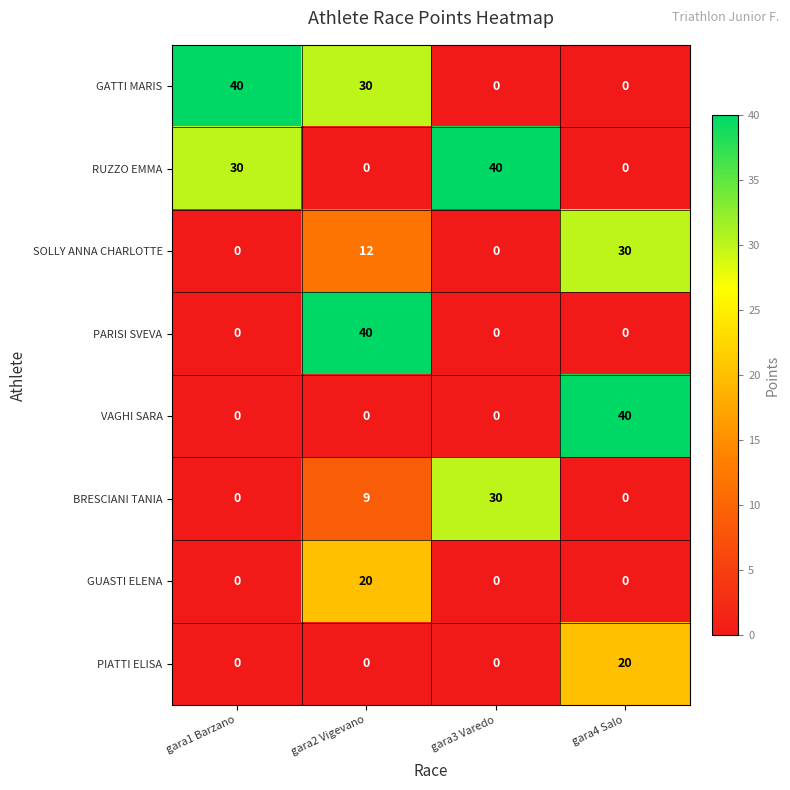

What is the maximum value shown in the chart?

40